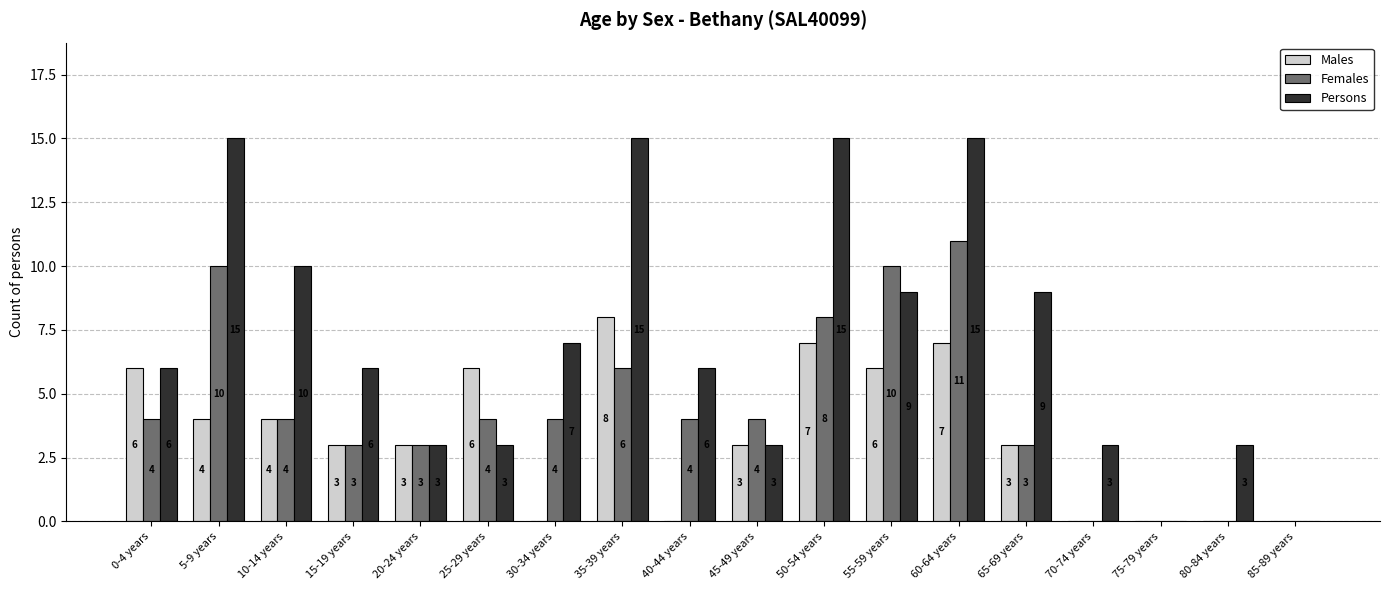

Between 25-29 years and 40-44 years, which series saw the biggest shift?

Males